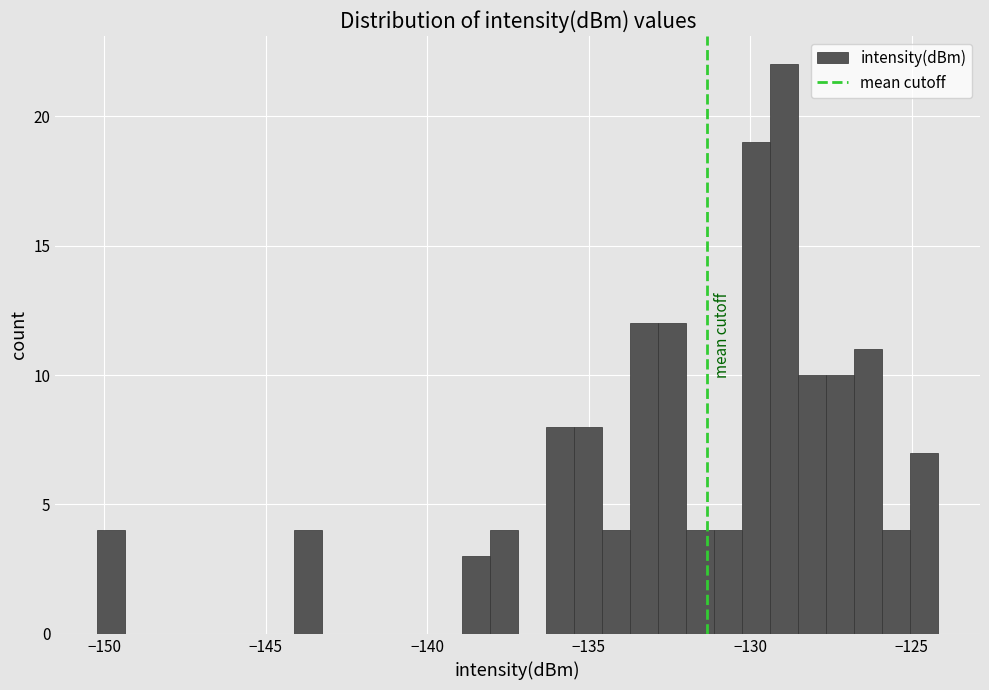

Around what value on the x-axis is the tallest bar? Give the approximate position of its centre, as read against the axis.

-129.0